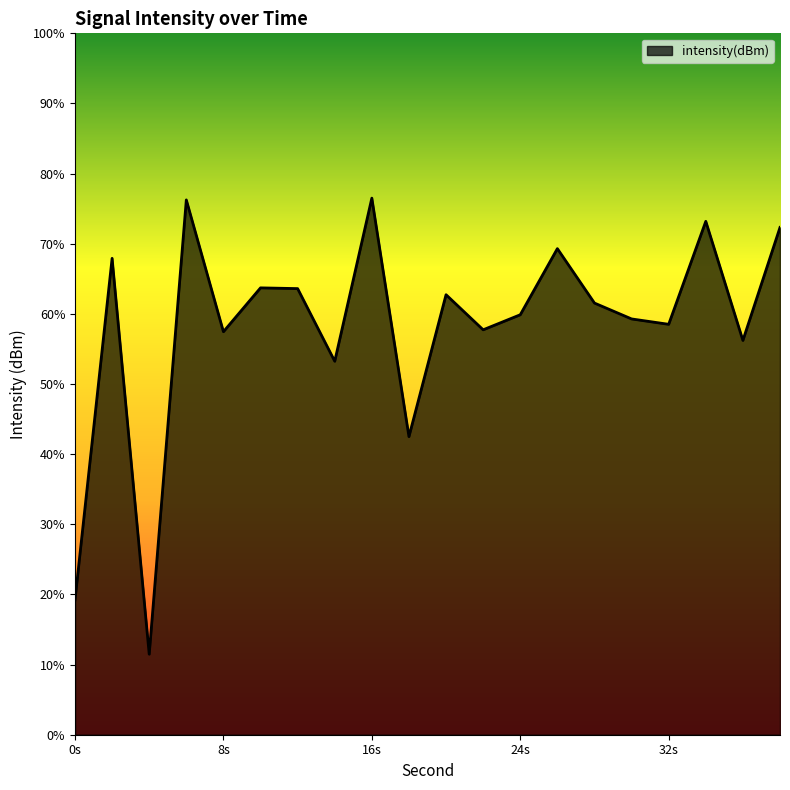

The chart shows a value of -135.4 at 30. True or false?

True